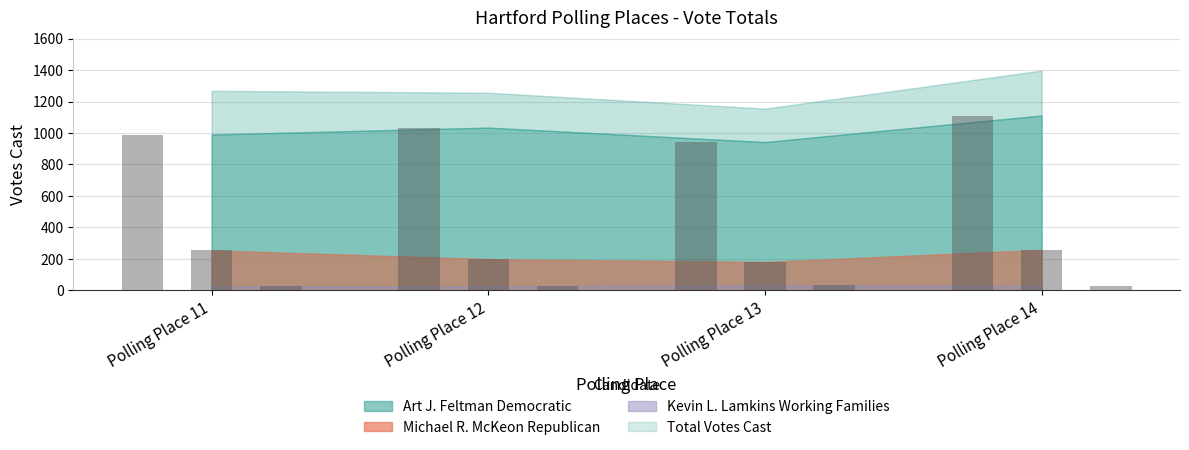

True or false: Michael R. McKeon Republican has a value of 346 at Polling Place 14.

False